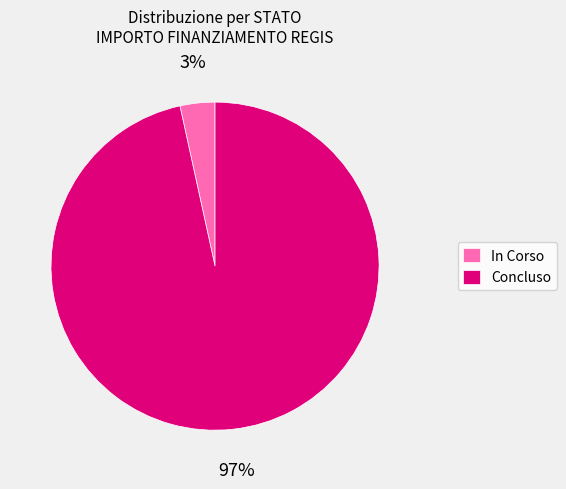

Is the sum of Concluso and In Corso greater than half?

Yes